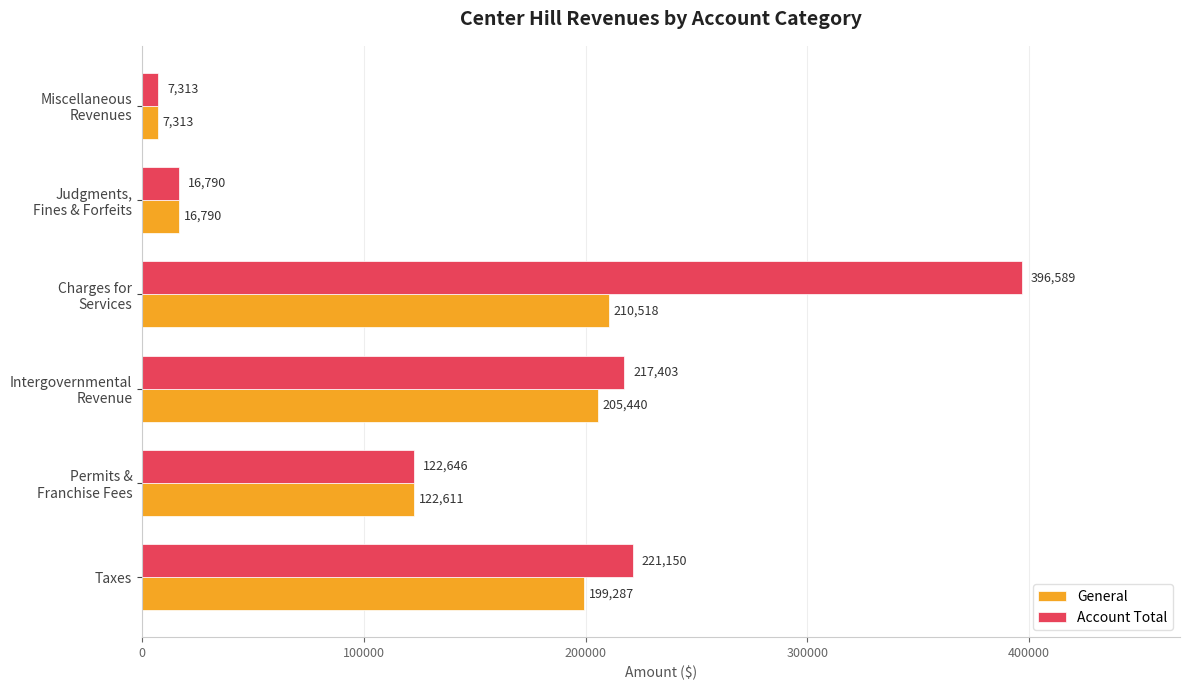

Which series has the largest range (max minus min)?

Account Total